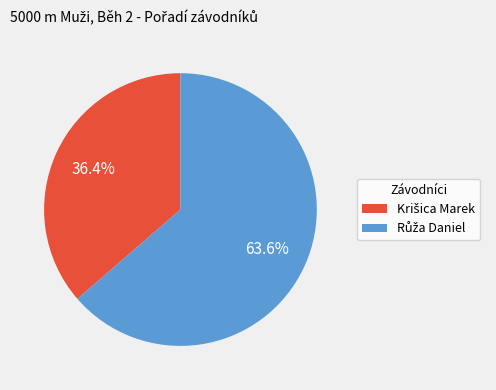

How many slices are in this pie chart?

2